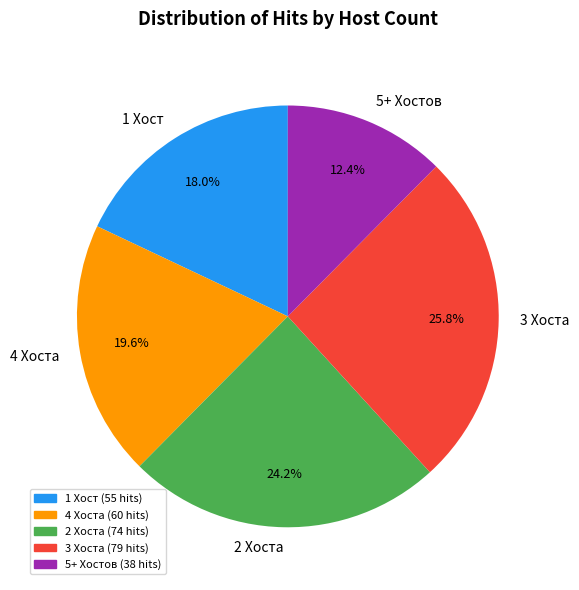

Is there a majority slice in this chart?

No